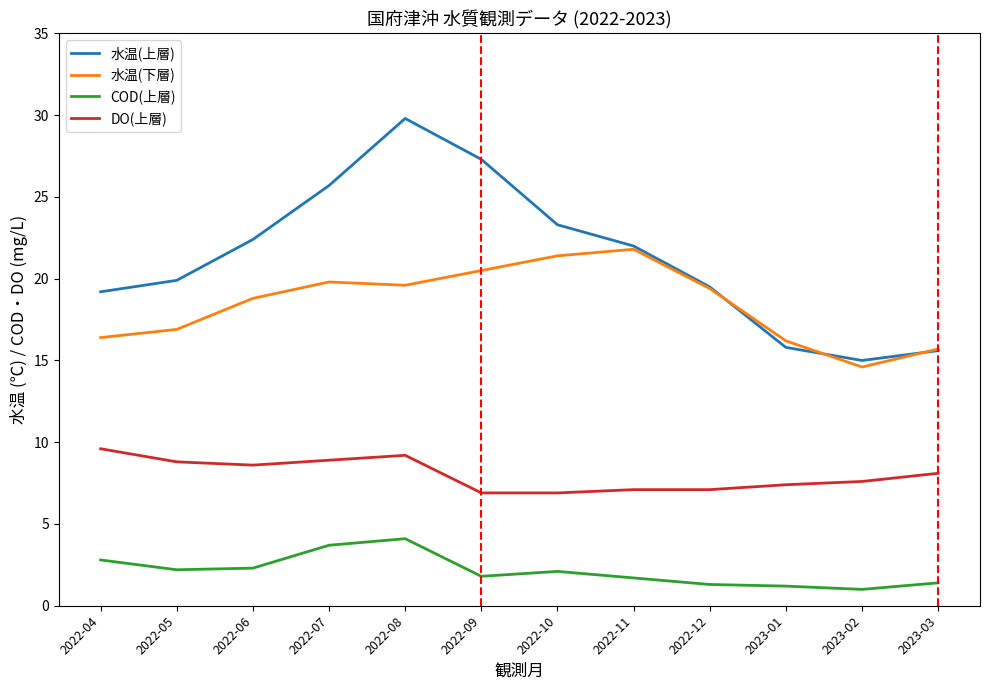

Which label corresponds to the largest value in the chart?

2022-08